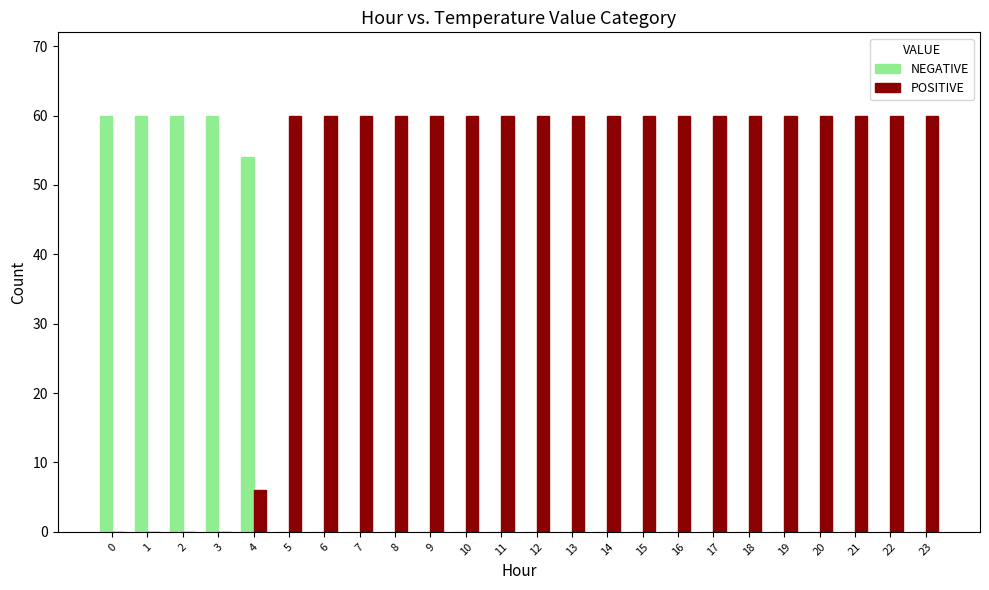

How many distinct data groups are displayed?

2